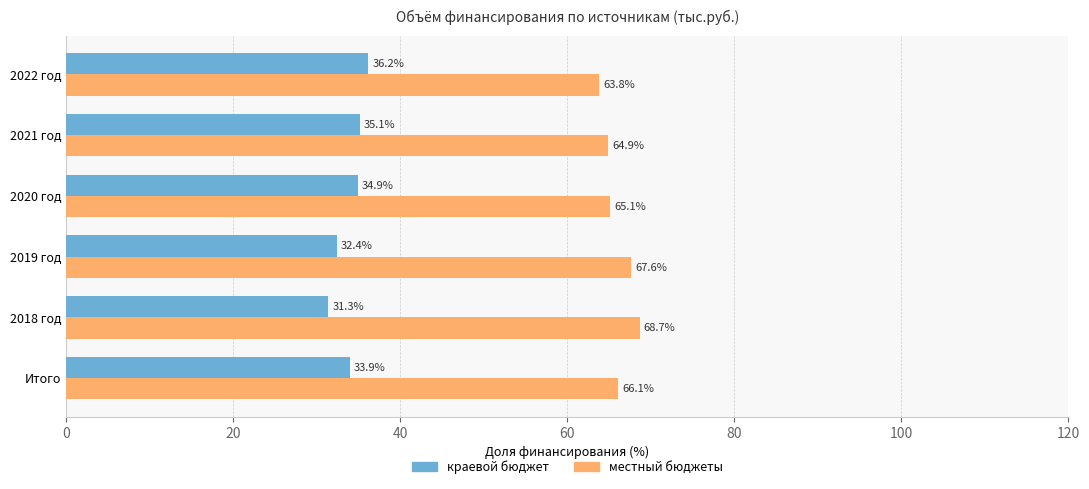

Rank the series at Итого from lowest to highest value.

краевой бюджет, местный бюджеты